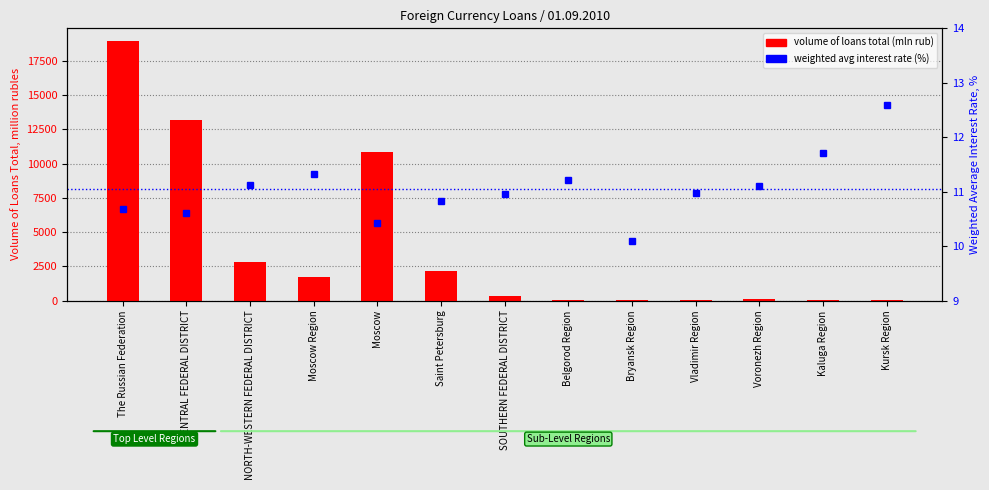

What is the value of the volume of loans total (mln rub) bar at the 2nd from the left?

13157.0